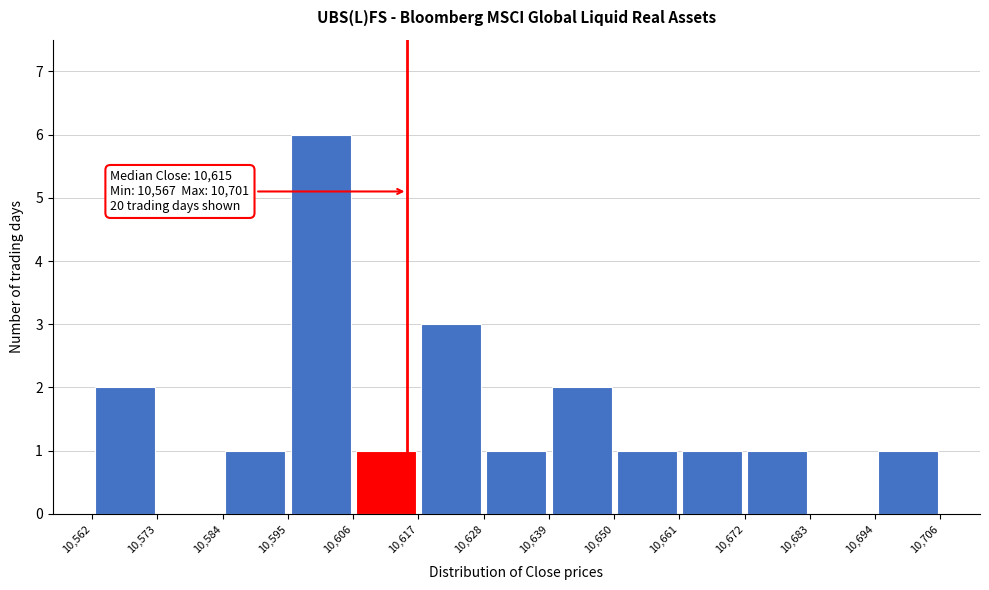

Which range on the x-axis has the tallest bar?

10,595 to 10,606